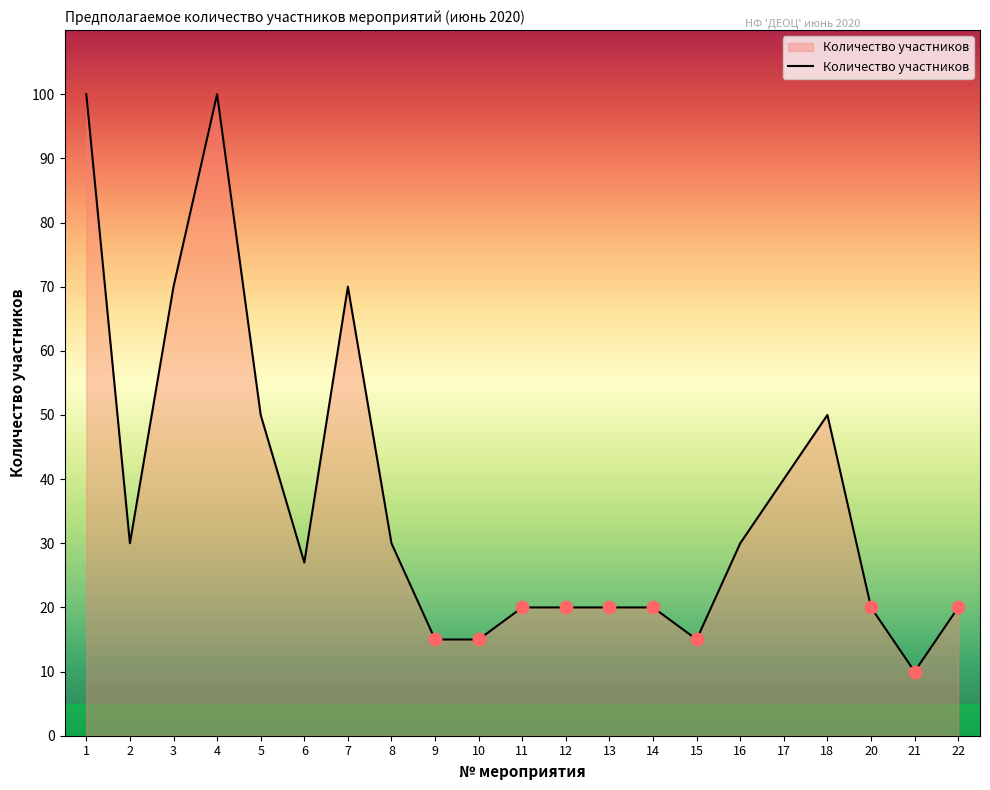

What is the change in value from 8 to 17?

+10